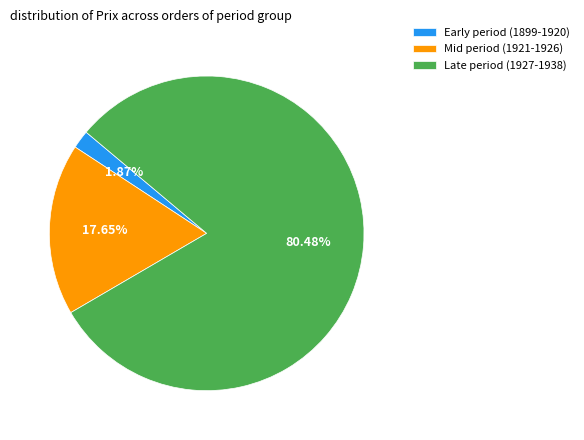

Which slice represents more than half of the pie?

Late period (1927-1938)